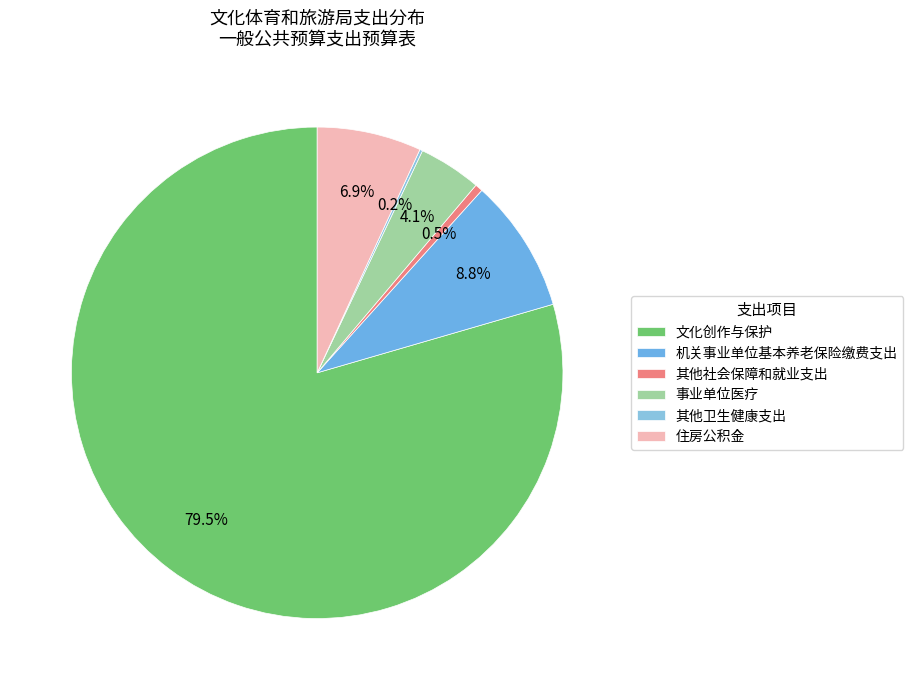

To the nearest percent, what is the average slice percentage?

17%